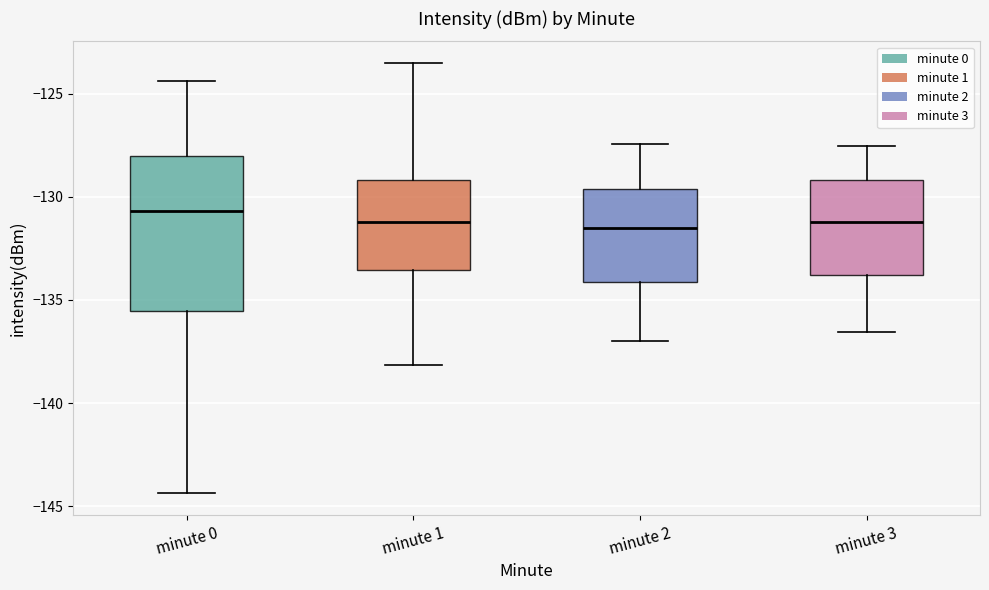

Comparing the boxes themselves (not the whiskers), which one is the tallest?

minute 0